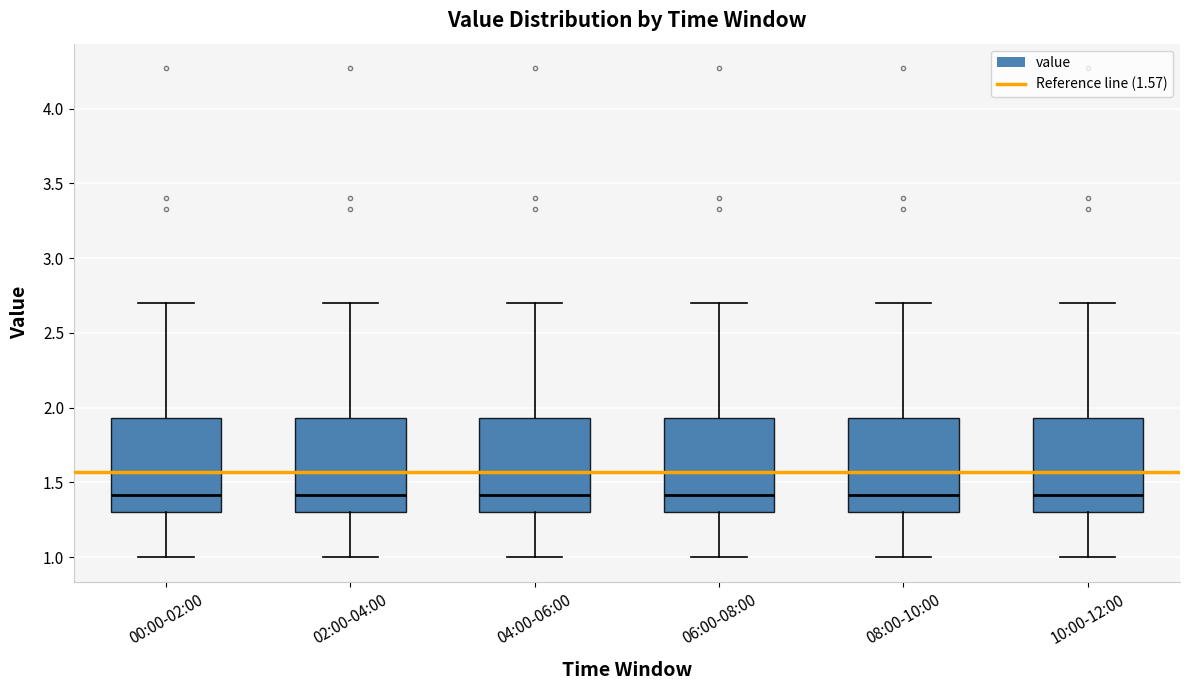

Reading left to right, transcribe this box plot: for each box, give where its median line is, the range the box spans, and where its two whiskers end, as read against the y-axis. The values are not printed on the chart, so give them approximately, as read against the axis.

00:00-02:00: median 1.40, box 1.30 to 1.95, whiskers 1.00 to 2.70
02:00-04:00: median 1.40, box 1.30 to 1.95, whiskers 1.00 to 2.70
04:00-06:00: median 1.40, box 1.30 to 1.95, whiskers 1.00 to 2.70
06:00-08:00: median 1.40, box 1.30 to 1.95, whiskers 1.00 to 2.70
08:00-10:00: median 1.40, box 1.30 to 1.95, whiskers 1.00 to 2.70
10:00-12:00: median 1.40, box 1.30 to 1.95, whiskers 1.00 to 2.70